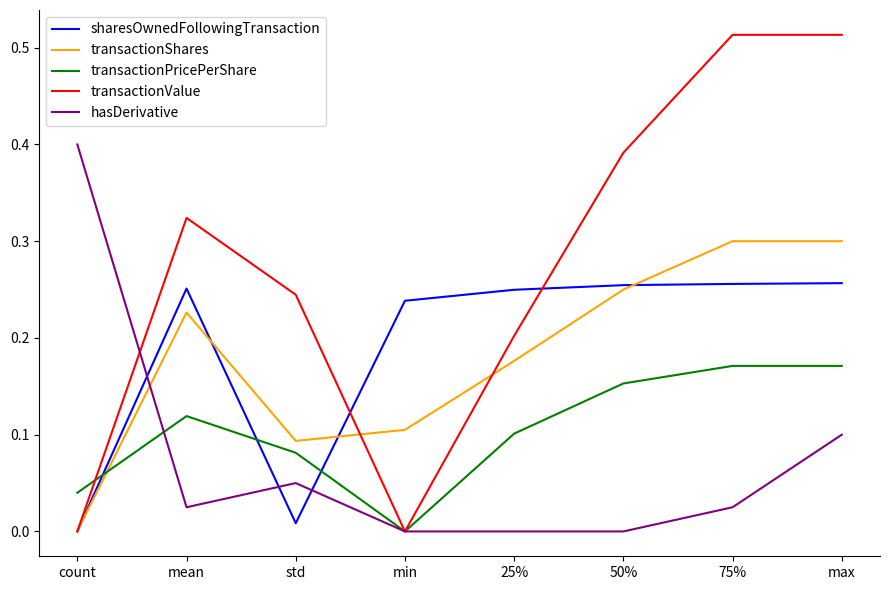

The value of transactionValue at 75% is 0.3. True or false?

False